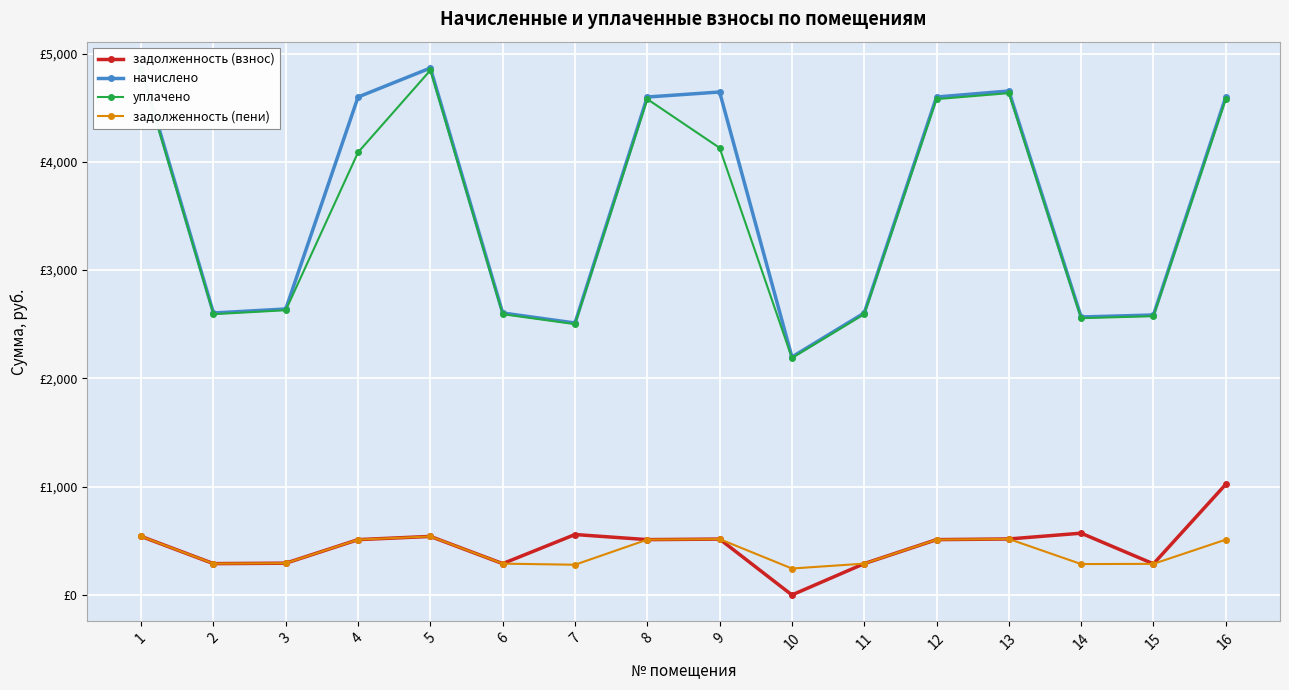

At 15, list the series in order from smallest to largest.

задолженность (взнос), задолженность (пени), уплачено, начислено